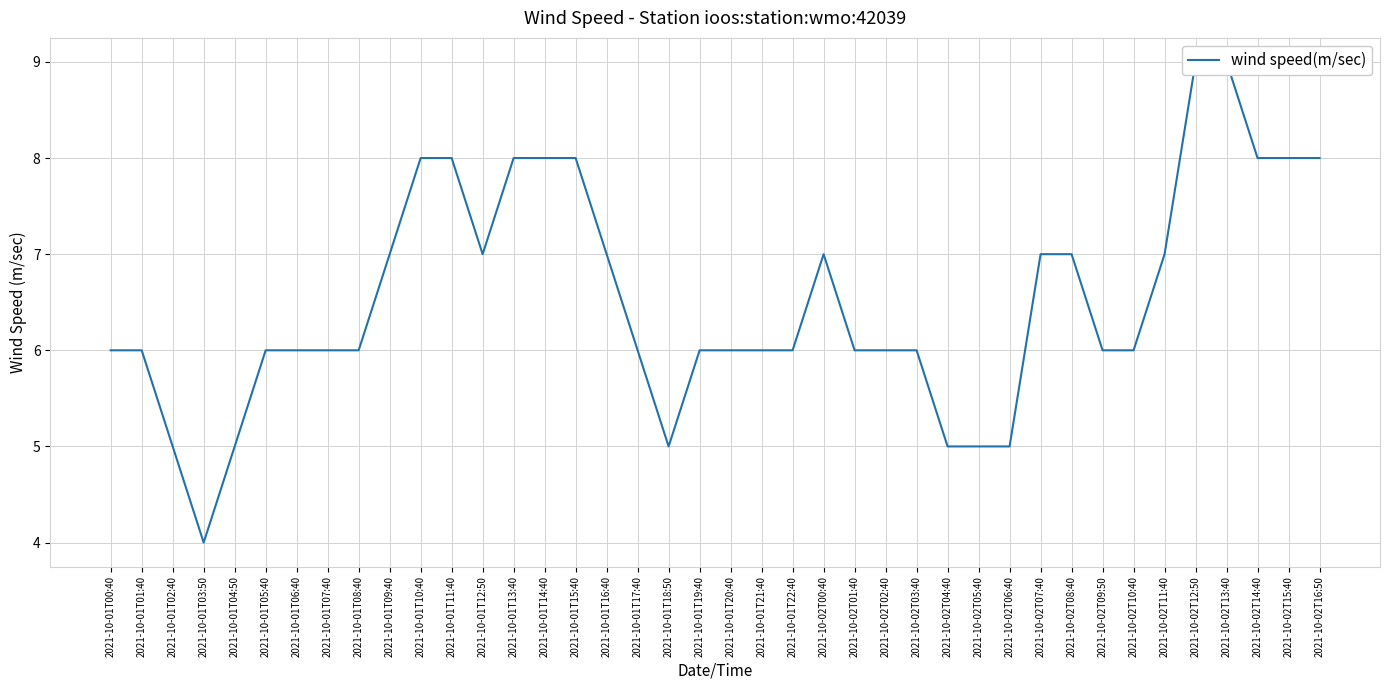

How many values are below 6?

7